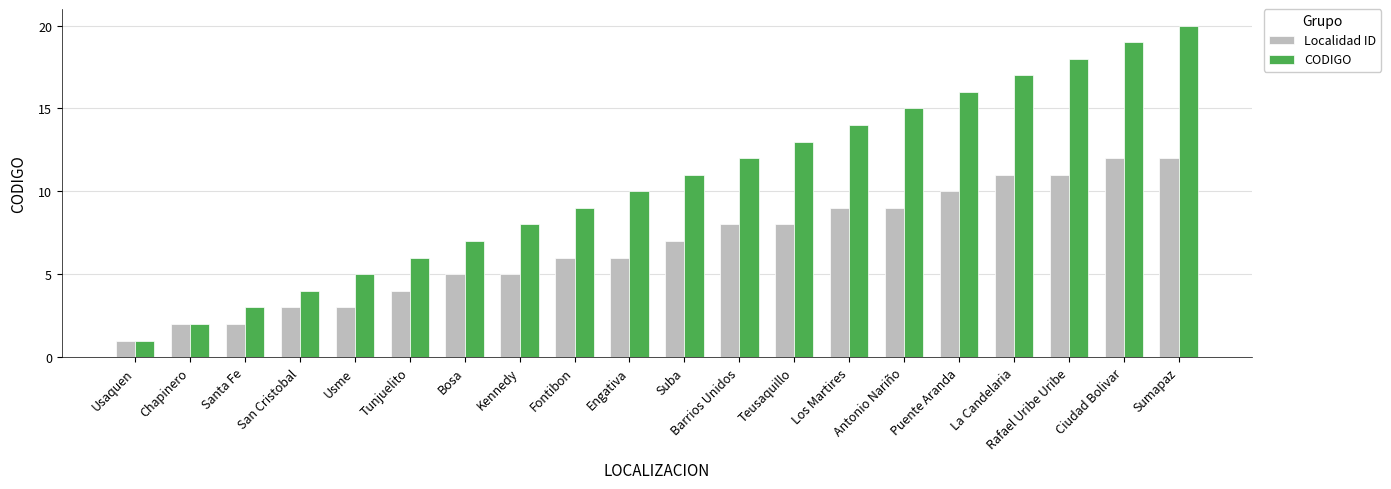

Which series changed the most between Barrios Unidos and Puente Aranda?

CODIGO